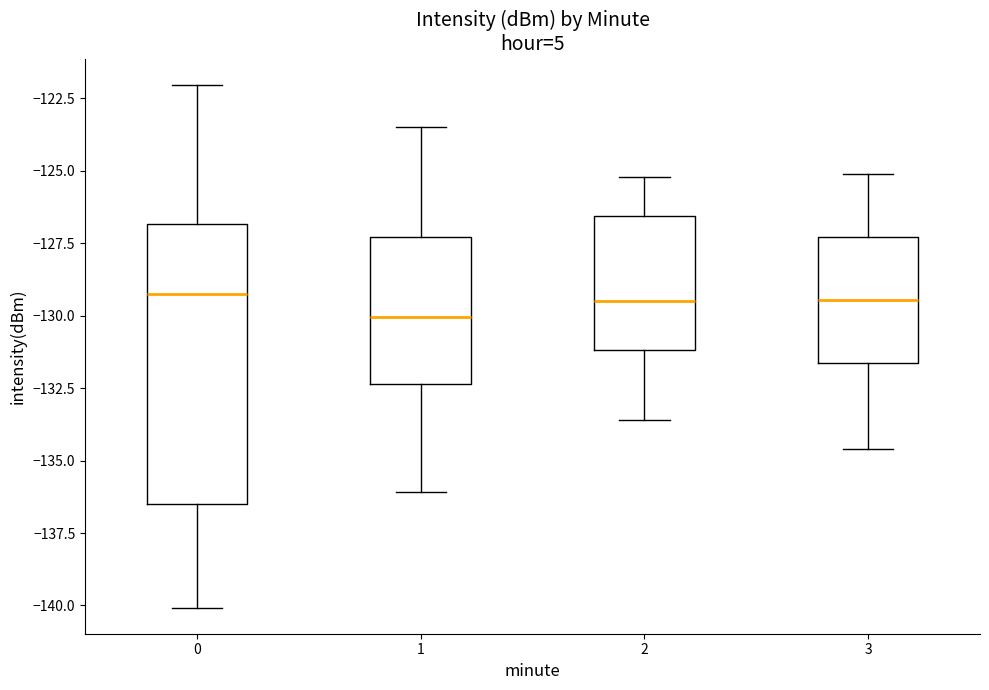

Comparing the boxes themselves (not the whiskers), which one is the tallest?

0